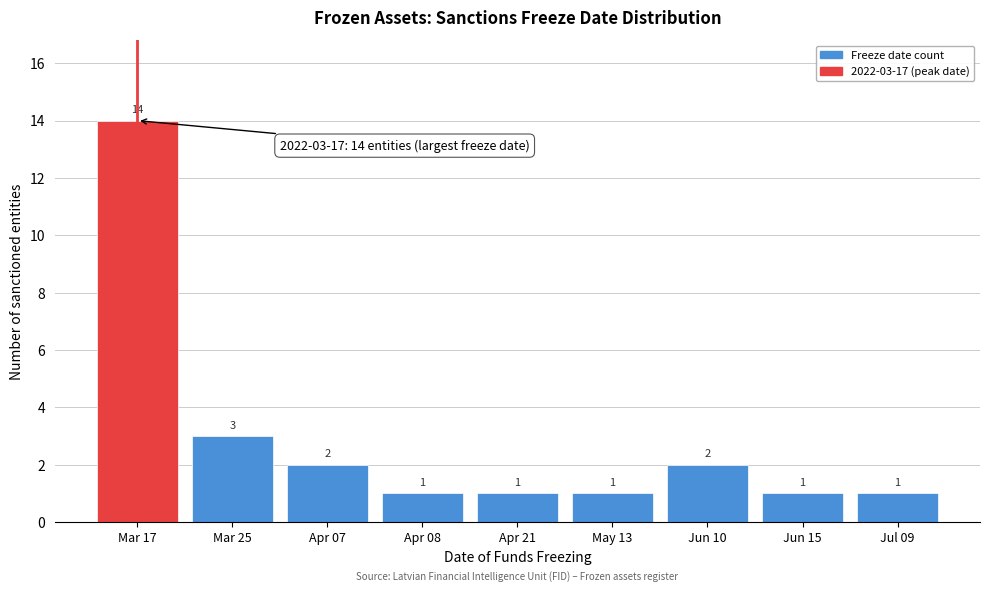

Reading left to right, extract all data points from this chart.

Mar 17=14	Mar 25=3	Apr 07=2	Apr 08=1	Apr 21=1	May 13=1	Jun 10=2	Jun 15=1	Jul 09=1